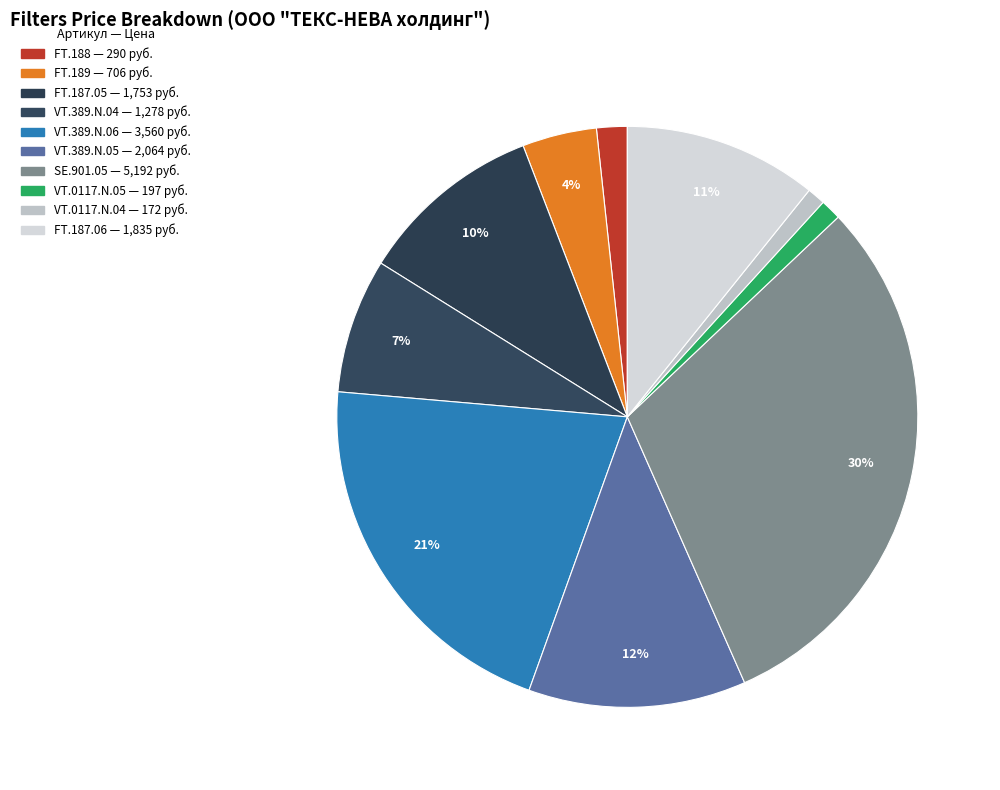

Count the number of slices in the pie.

10